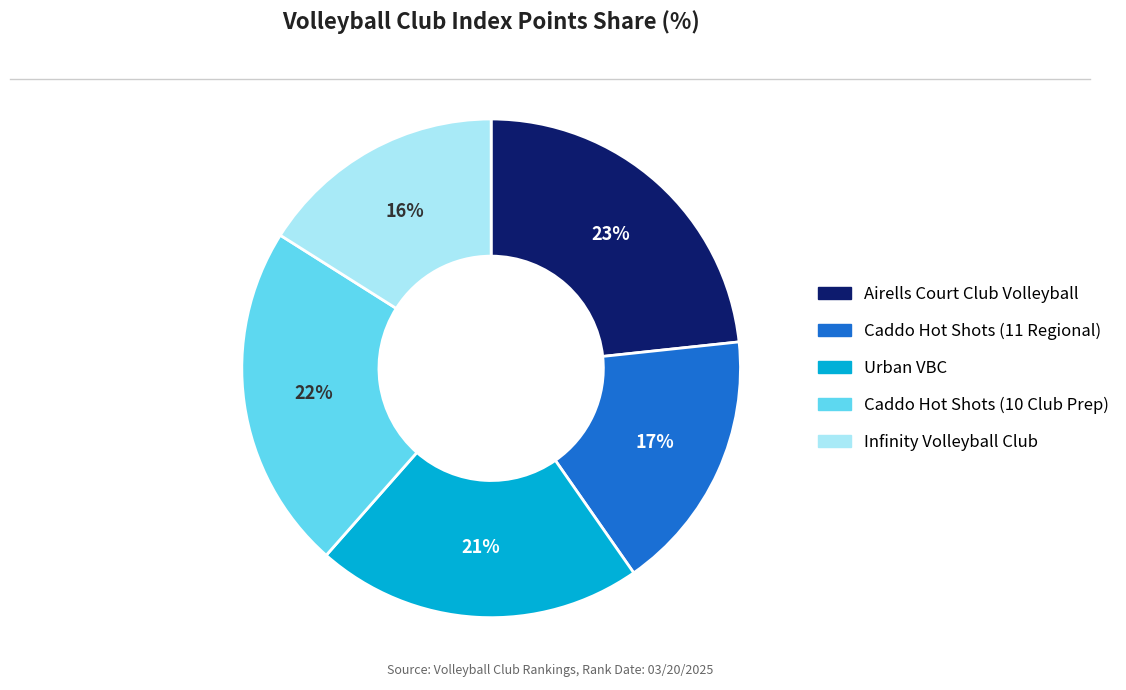

To the nearest percent, what is the difference between the Airells Court Club Volleyball and Infinity Volleyball Club slice percentages?

7%